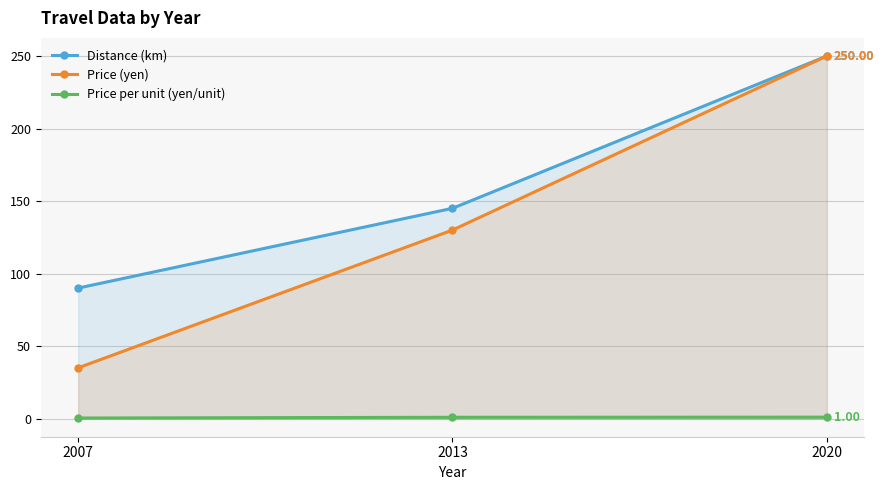

What is the greatest value displayed?

250.0